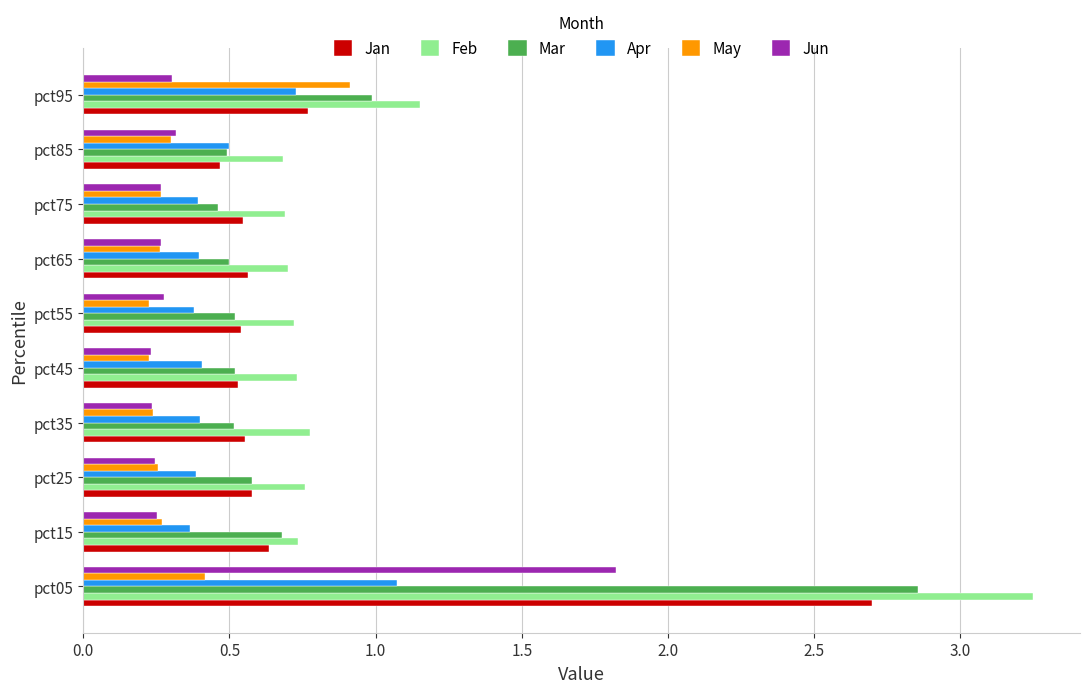

What value does the Mar series have at pct15?

0.7